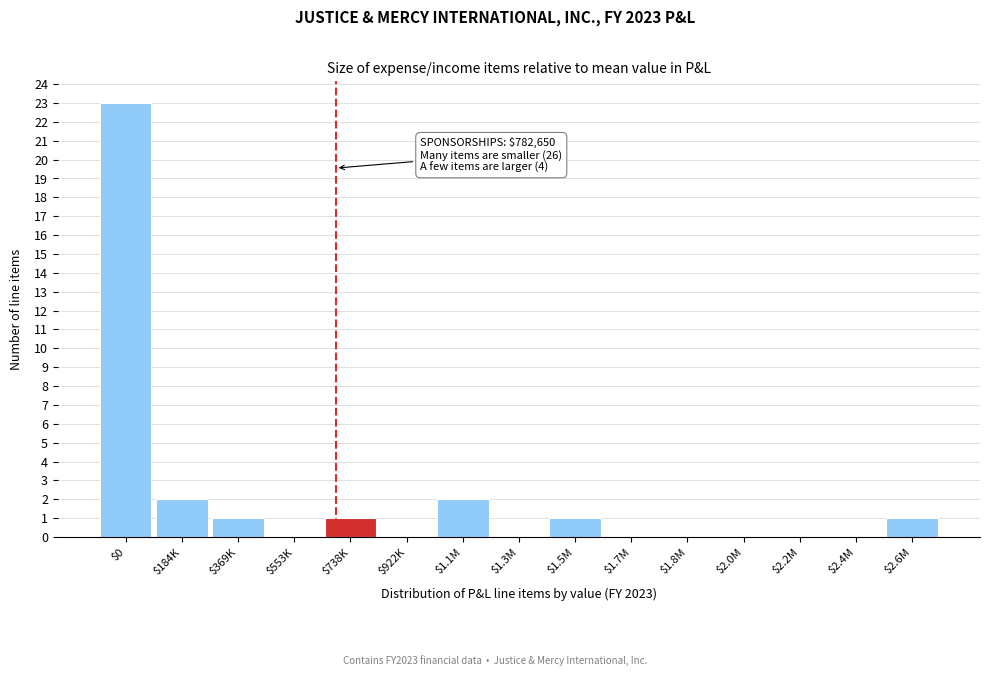

Which category has the highest value across all series?

$0